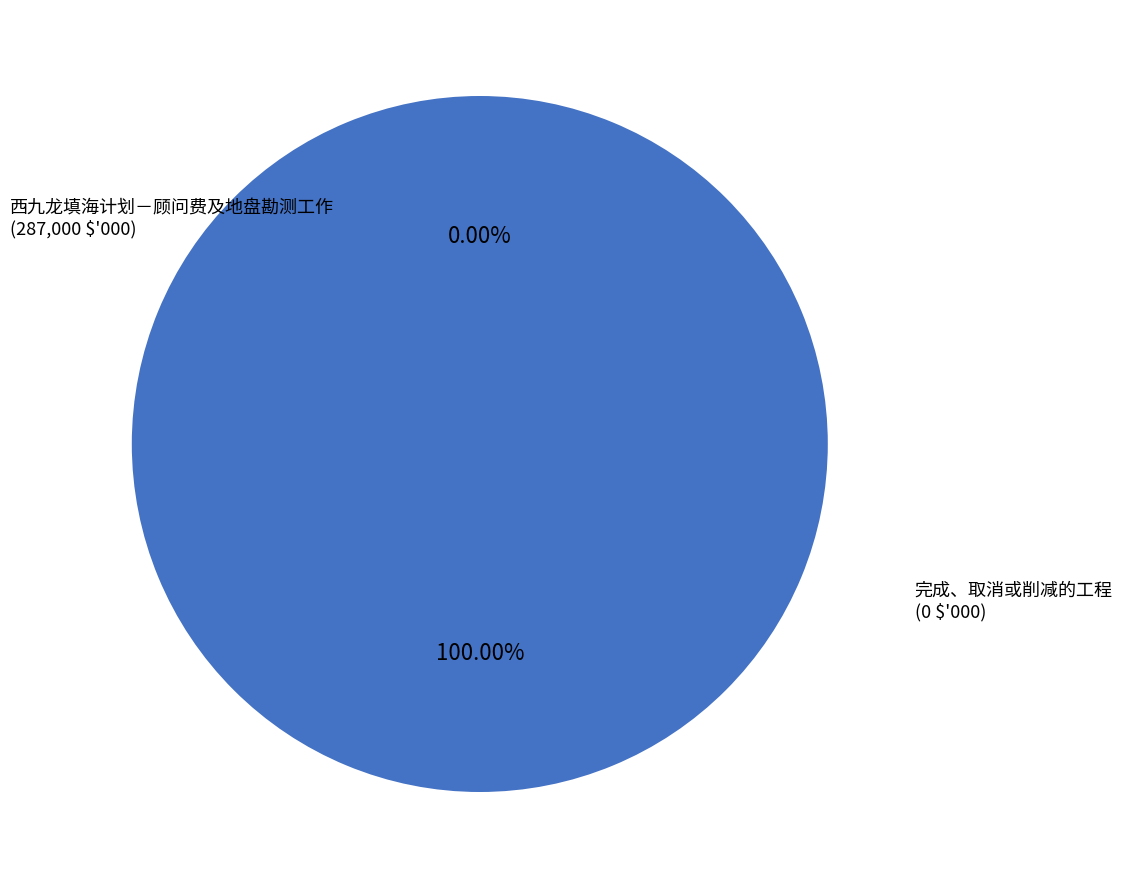

To the nearest percent, what is the difference between the 西九龙填海计划－顾问费及地盘勘测工作 and 完成、取消或削减的工程 slice percentages?

100%